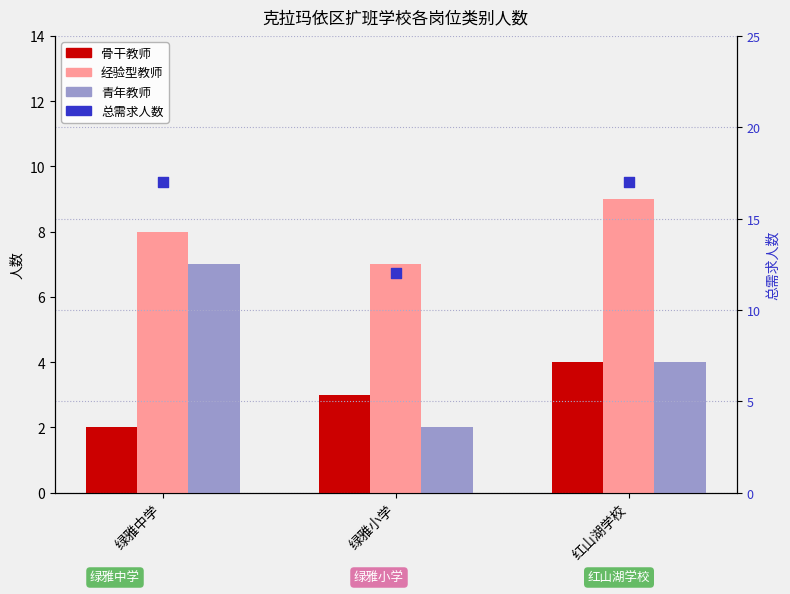

At which category is the sum across all series the highest?

绿雅中学